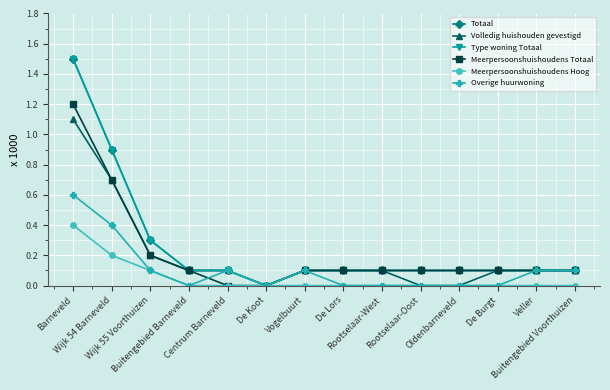

True or false: Type woning Totaal and Volledig huishouden gevestigd cross at least once.

False